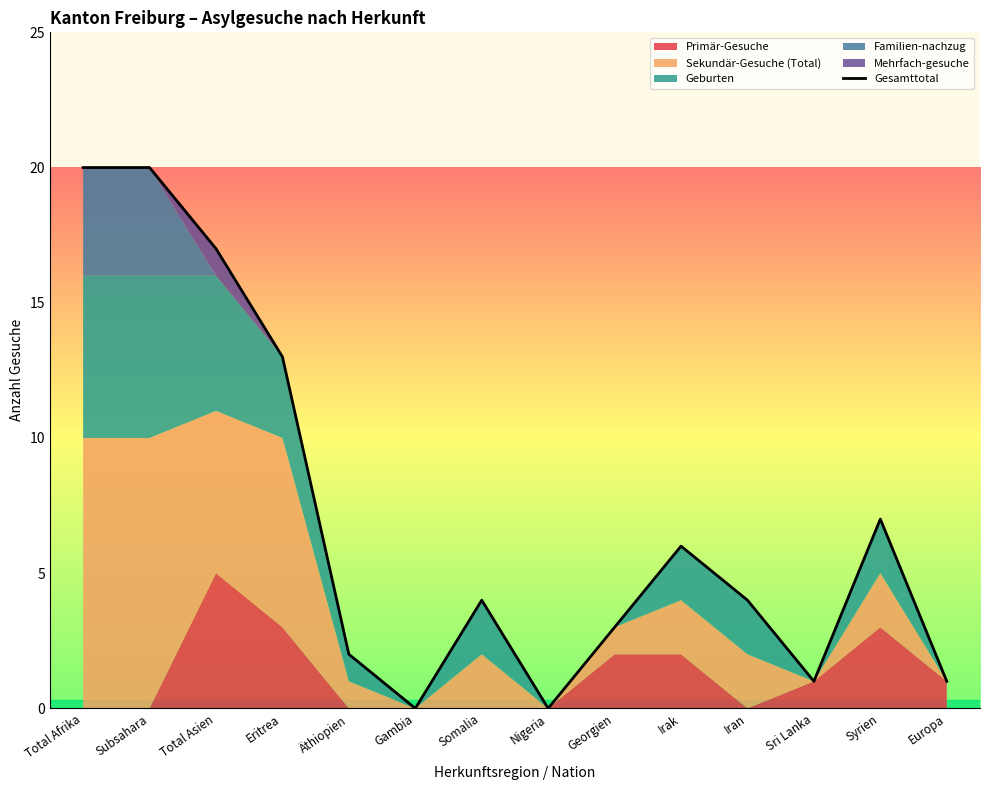

What is the sum of the values at Eritrea and Sri Lanka?

14